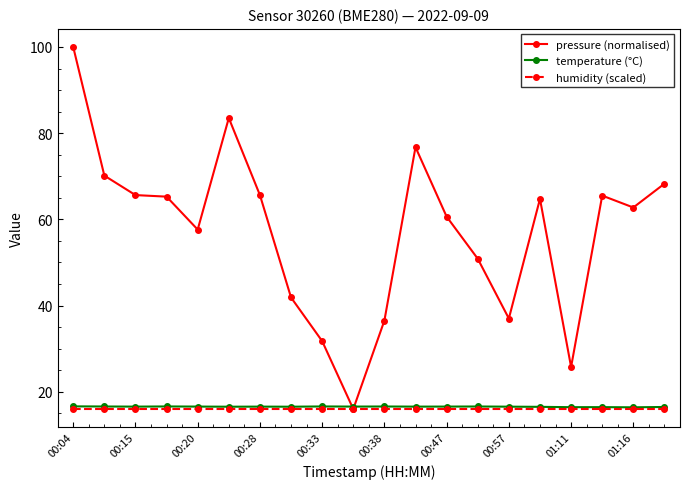

What is the difference between the second highest and minimum values in the pressure (normalised) series?

67.5